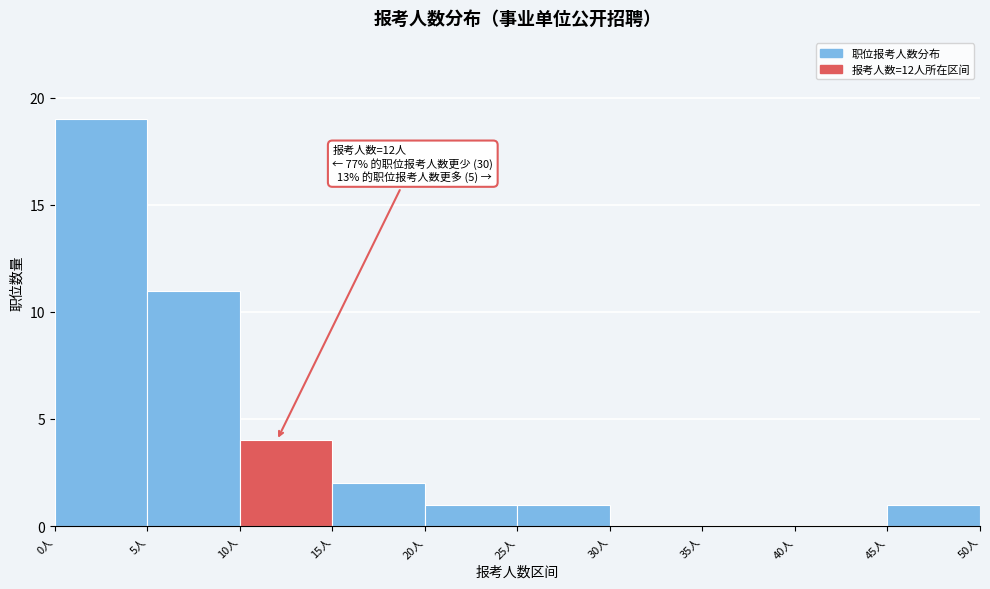

Which range on the x-axis has the tallest bar?

0 to 5